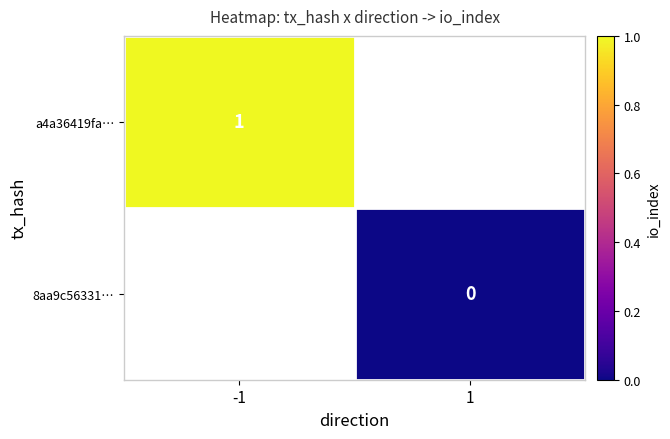

The value of a4a36419fa… at -1 is 1. True or false?

True